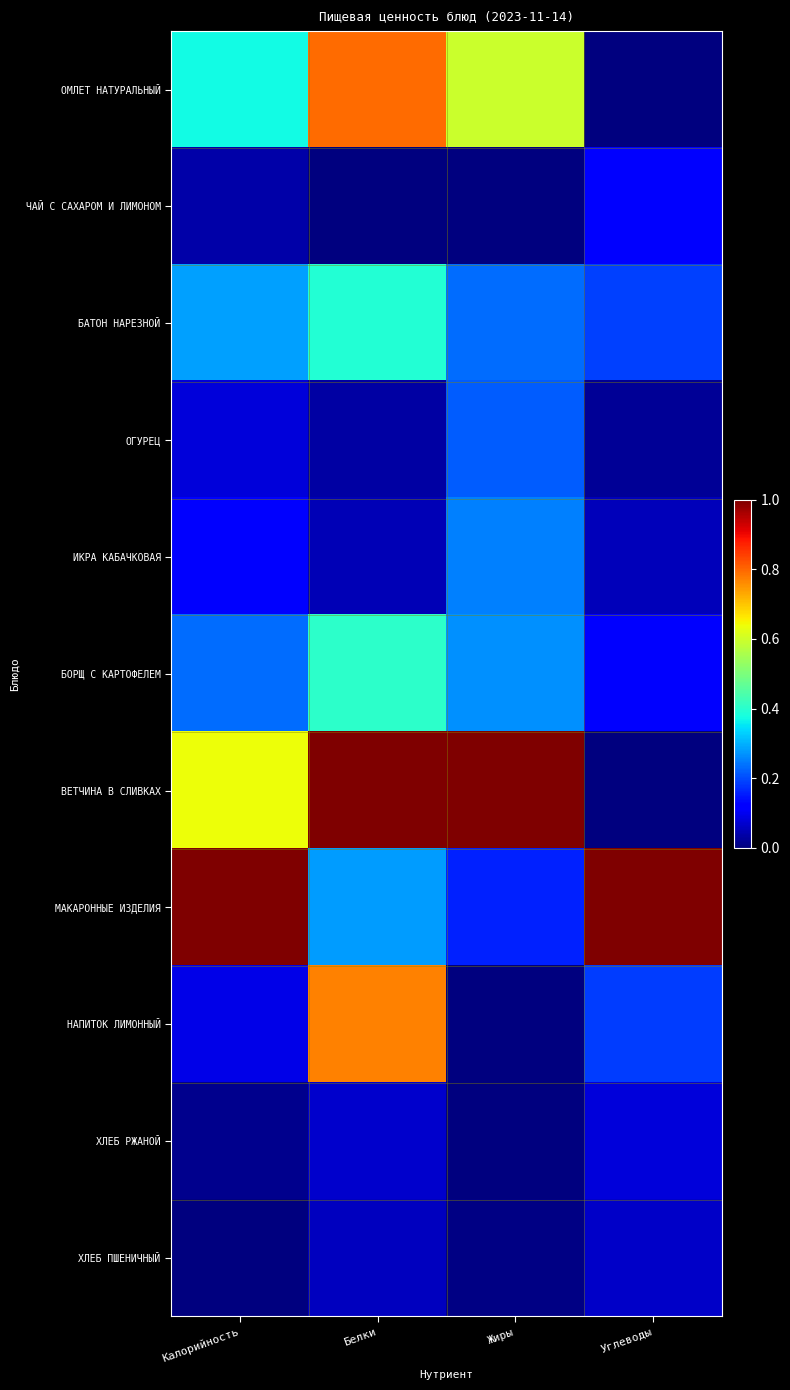

Reading left to right, what are all the values shown in this chart?

ОМЛЕТ НАТУРАЛЬНЫЙ: Калорийность=0.4	Белки=0.8	Жиры=0.6	Углеводы=0.0
ЧАЙ С САХАРОМ И ЛИМОНОМ: Калорийность=0.0	Белки=0.0	Жиры=0.0	Углеводы=0.1
БАТОН НАРЕЗНОЙ: Калорийность=0.3	Белки=0.4	Жиры=0.2	Углеводы=0.2
ОГУРЕЦ: Калорийность=0.1	Белки=0.0	Жиры=0.2	Углеводы=0.0
ИКРА КАБАЧКОВАЯ: Калорийность=0.1	Белки=0.0	Жиры=0.3	Углеводы=0.1
БОРЩ С КАРТОФЕЛЕМ: Калорийность=0.2	Белки=0.4	Жиры=0.3	Углеводы=0.1
ВЕТЧИНА В СЛИВКАХ: Калорийность=0.6	Белки=1.0	Жиры=1.0	Углеводы=0.0
МАКАРОННЫЕ ИЗДЕЛИЯ: Калорийность=1.0	Белки=0.3	Жиры=0.2	Углеводы=1.0
НАПИТОК ЛИМОННЫЙ: Калорийность=0.1	Белки=0.8	Жиры=0.0	Углеводы=0.2
ХЛЕБ РЖАНОЙ: Калорийность=0.0	Белки=0.1	Жиры=0.0	Углеводы=0.1
ХЛЕБ ПШЕНИЧНЫЙ: Калорийность=0.0	Белки=0.1	Жиры=0.0	Углеводы=0.1